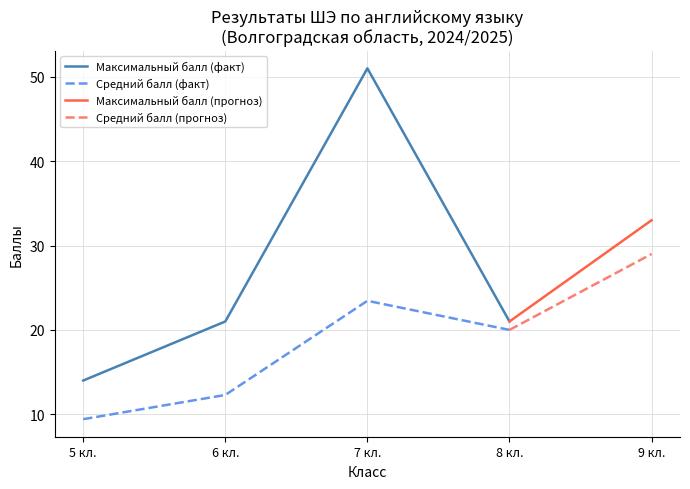

How many interior local valleys does the Максимальный балл series have?

1